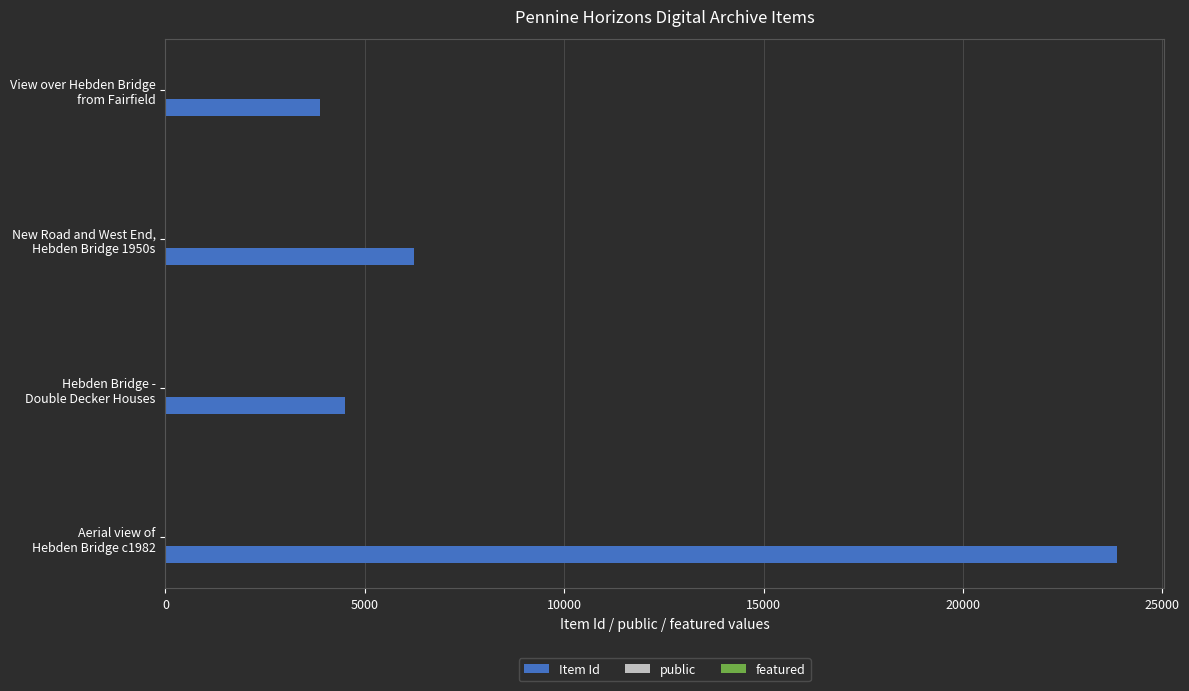

What is the sum of all Item Id values?

38473